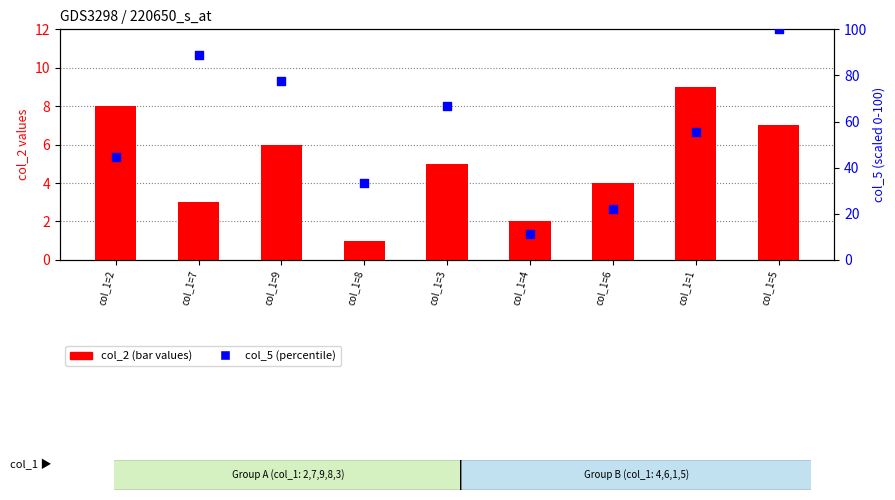

Is the value of col_5 (percentile) at col_1=7 greater than the value of col_2 (bar values) at col_1=2?

Yes